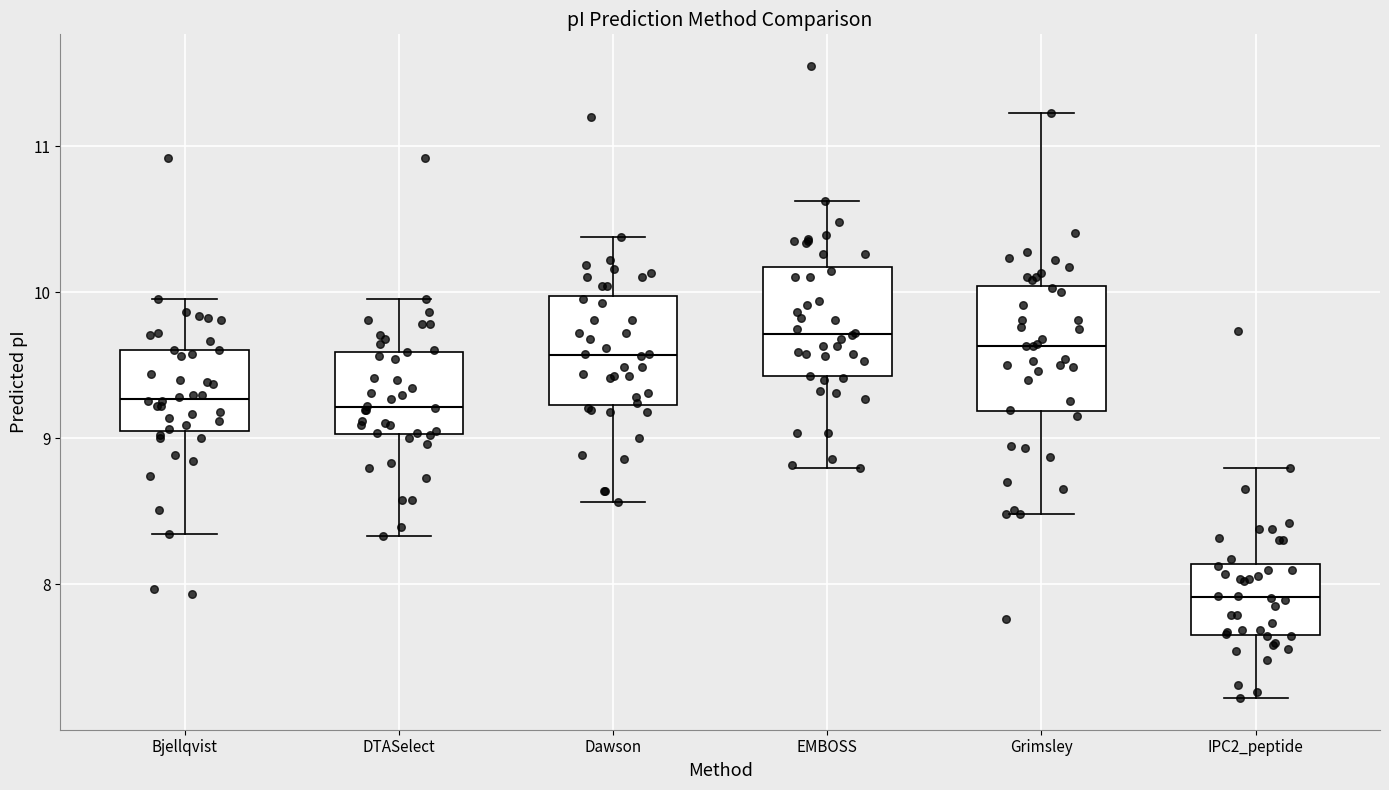

Reading left to right, transcribe this box plot: for each box, give where its median line is, the range the box spans, and where its two whiskers end, as read against the y-axis. The values are not printed on the chart, so give them approximately, as read against the axis.

Bjellqvist: median 9.3, box 9.1 to 9.6, whiskers 8.3 to 10.0
DTASelect: median 9.2, box 9.0 to 9.6, whiskers 8.3 to 10.0
Dawson: median 9.6, box 9.2 to 10.0, whiskers 8.6 to 10.4
EMBOSS: median 9.7, box 9.4 to 10.2, whiskers 8.8 to 10.6
Grimsley: median 9.6, box 9.2 to 10.0, whiskers 8.5 to 11.2
IPC2_peptide: median 7.9, box 7.7 to 8.1, whiskers 7.2 to 8.8